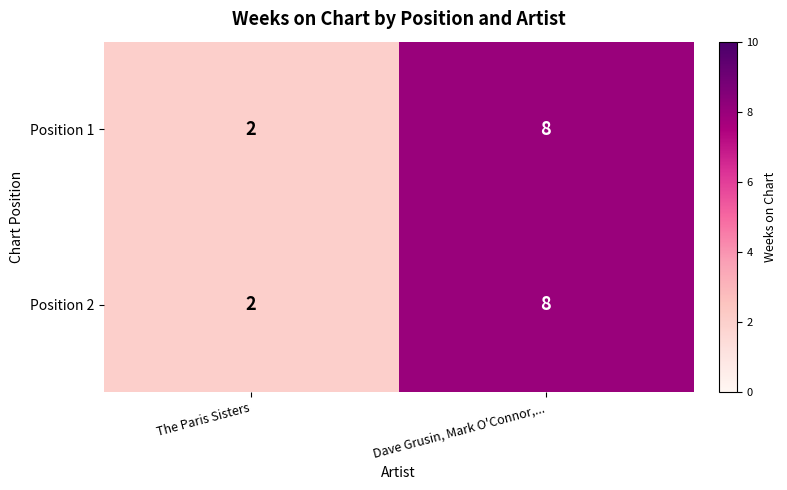

List the labels in order of Position 1 value, smallest first.

The Paris Sisters, Dave Grusin, Mark O'Connor,...